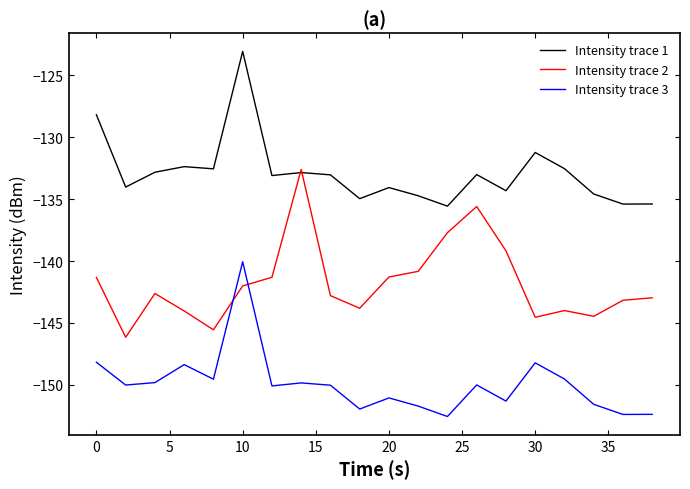

What is the greatest value displayed?

-123.1